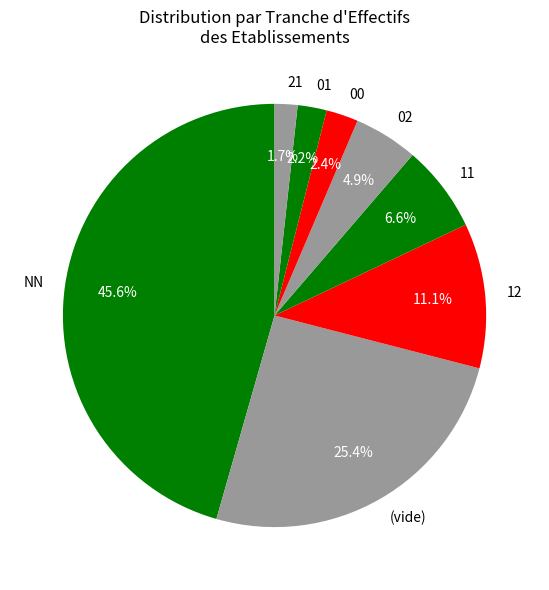

Between 11 and 12, which is larger?

12